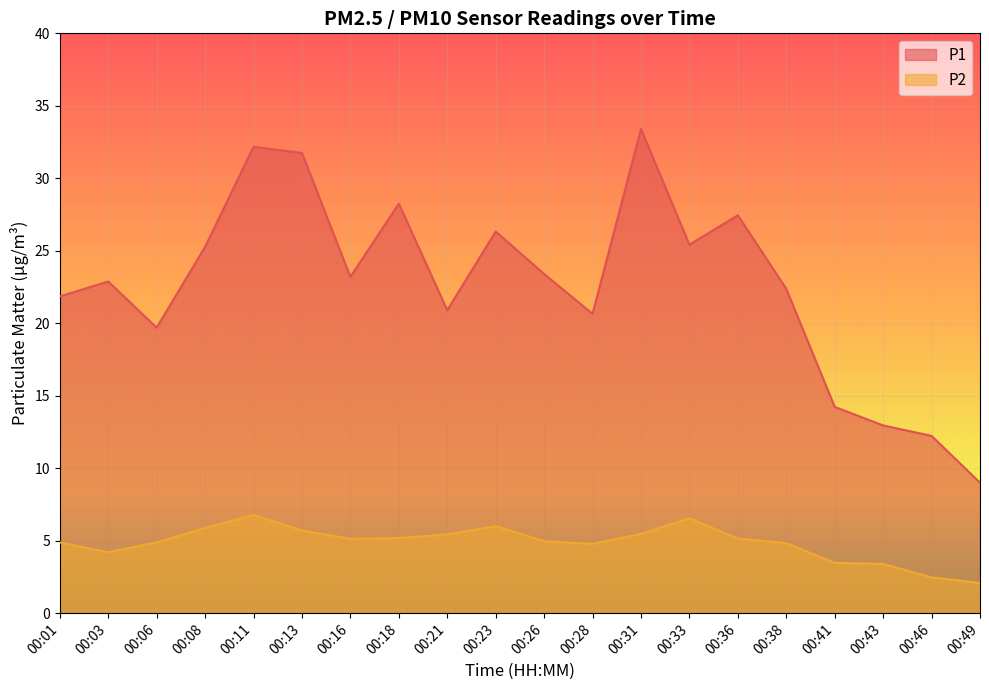

True or false: P1 and P2 intersect in this chart.

False